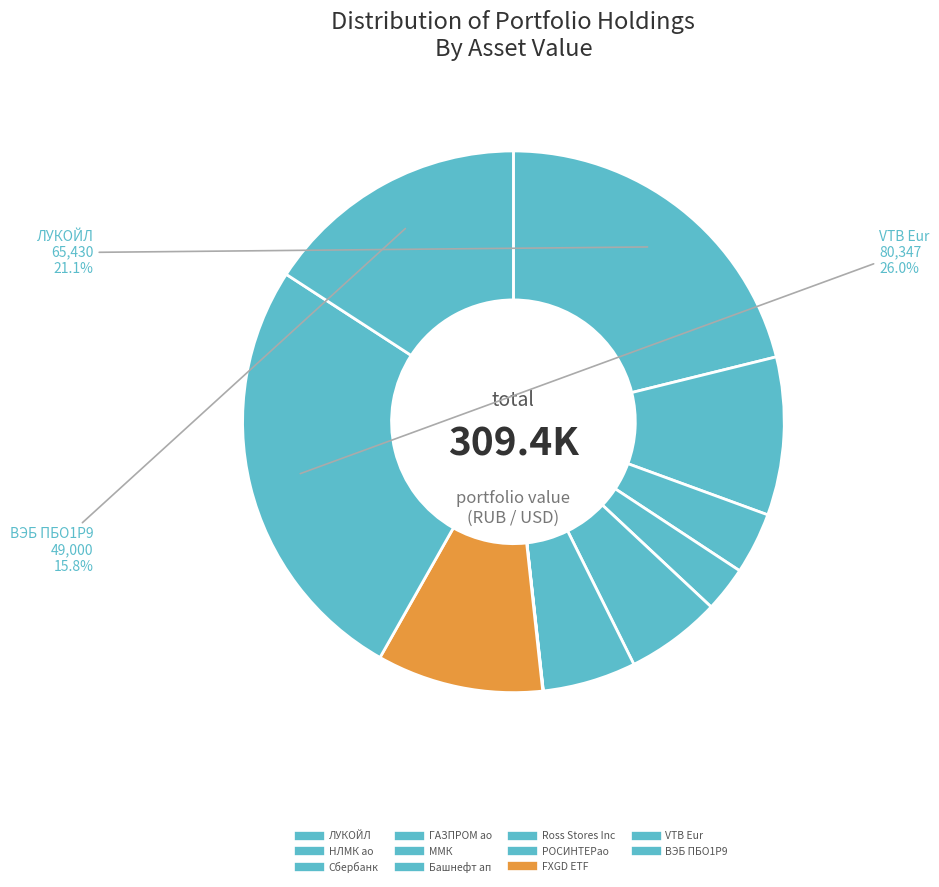

How many segments does this pie chart have?

11